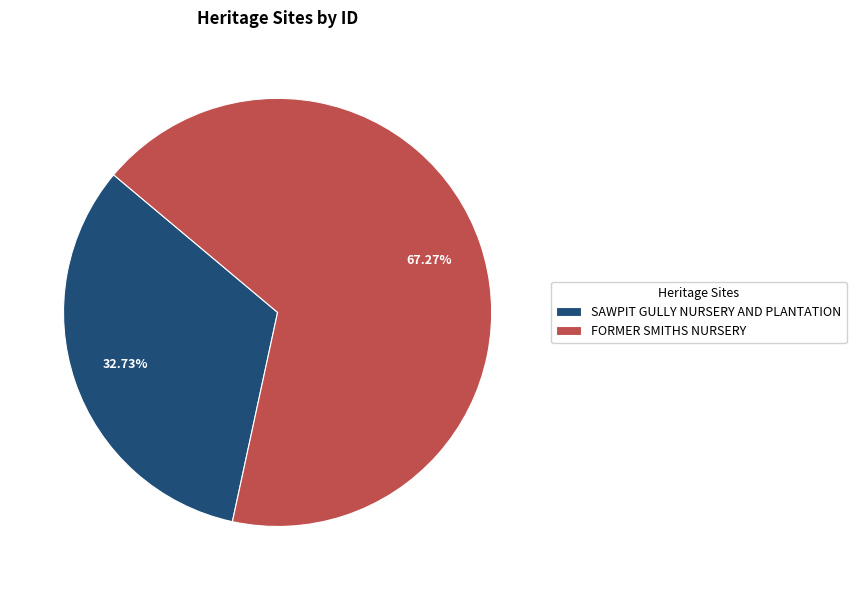

Is the sum of SAWPIT GULLY NURSERY AND PLANTATION and FORMER SMITHS NURSERY greater than half?

Yes